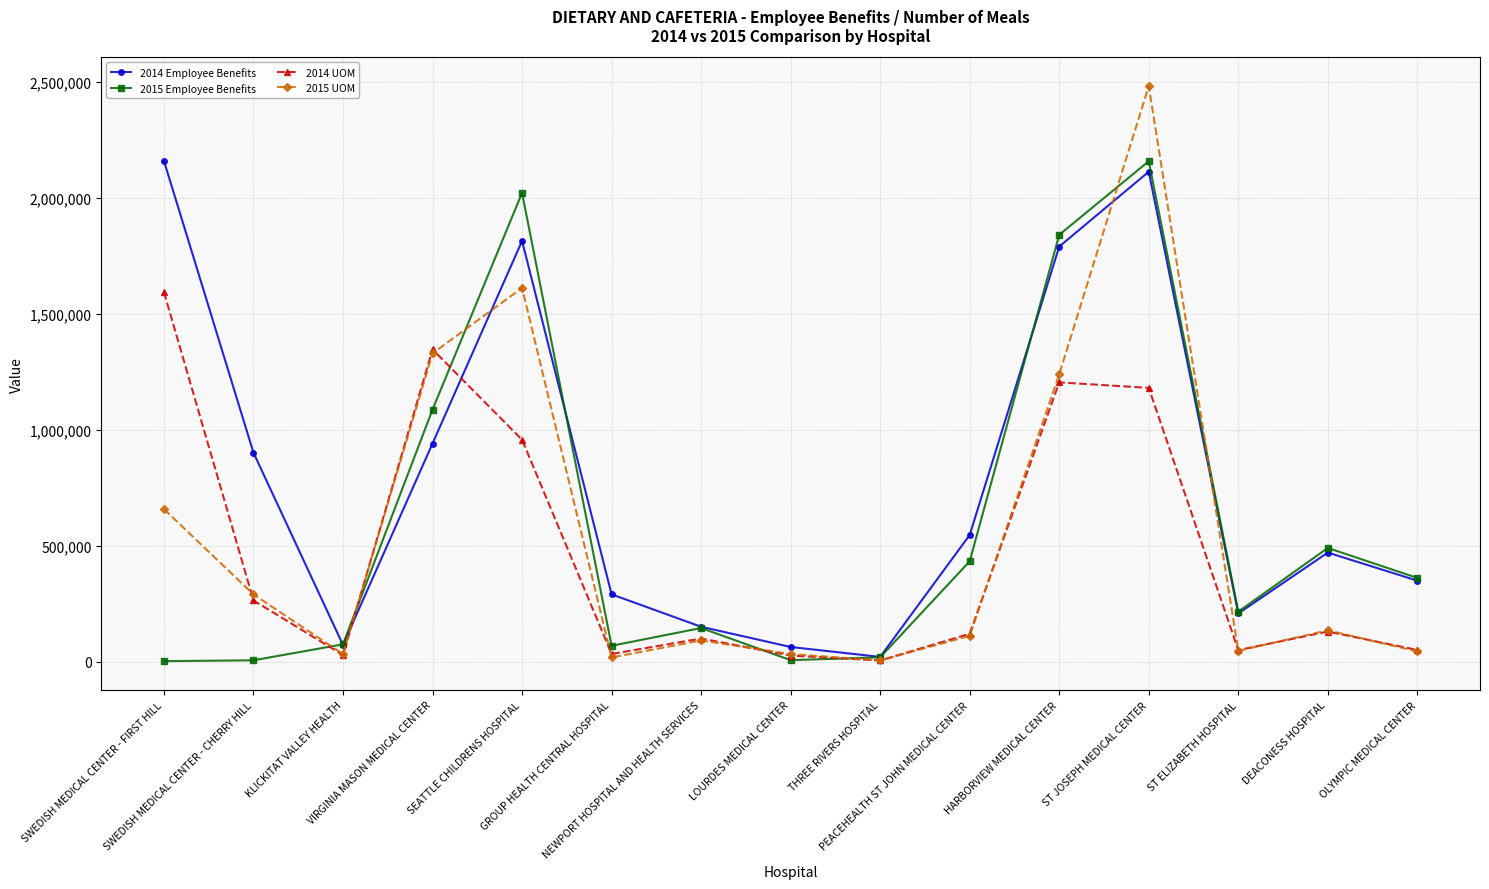

At which category is the sum across all series the highest?

ST JOSEPH MEDICAL CENTER